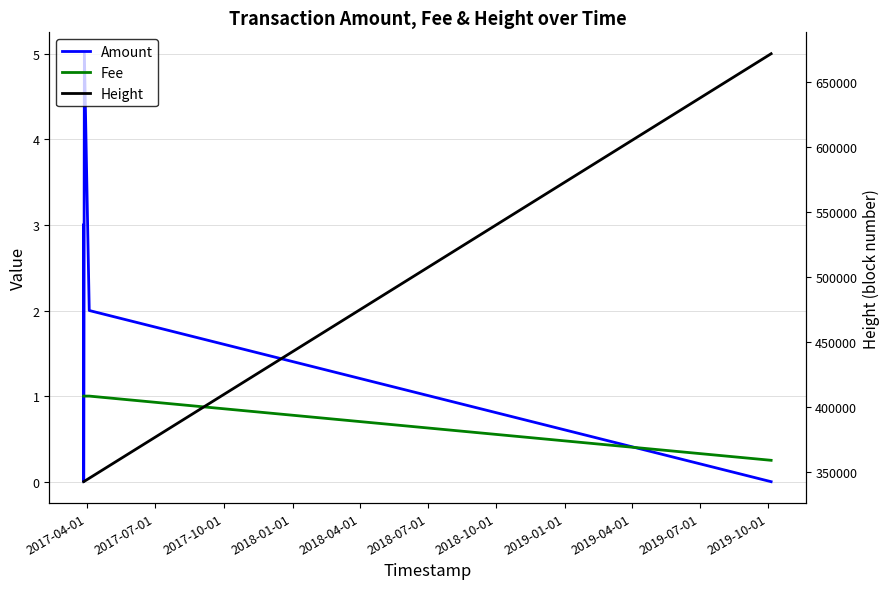

What is the difference between the maximum and minimum values in the Amount series?

5.0